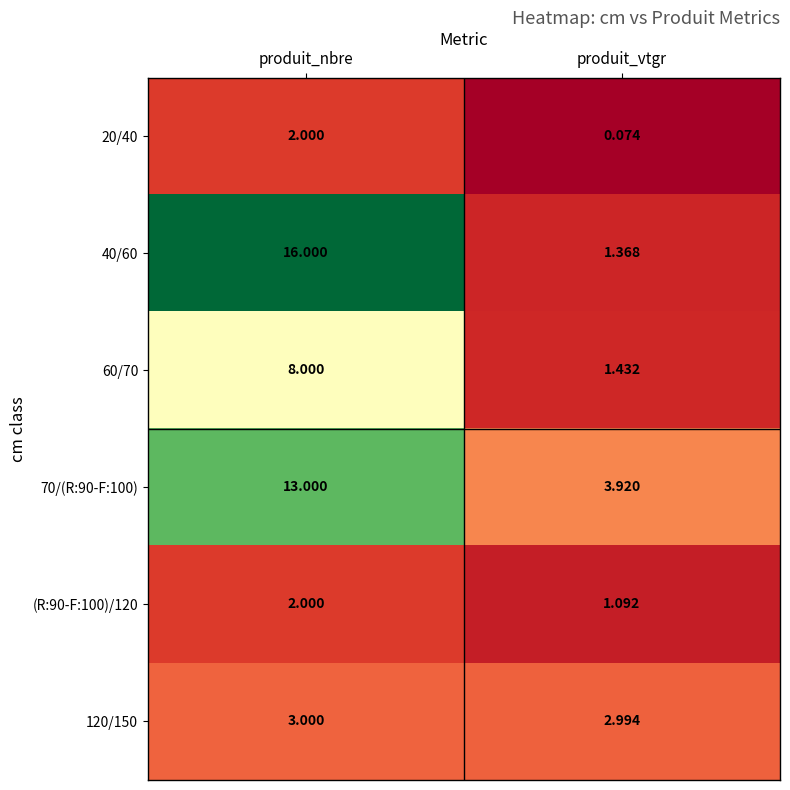

Which label corresponds to the largest value in the chart?

produit_nbre